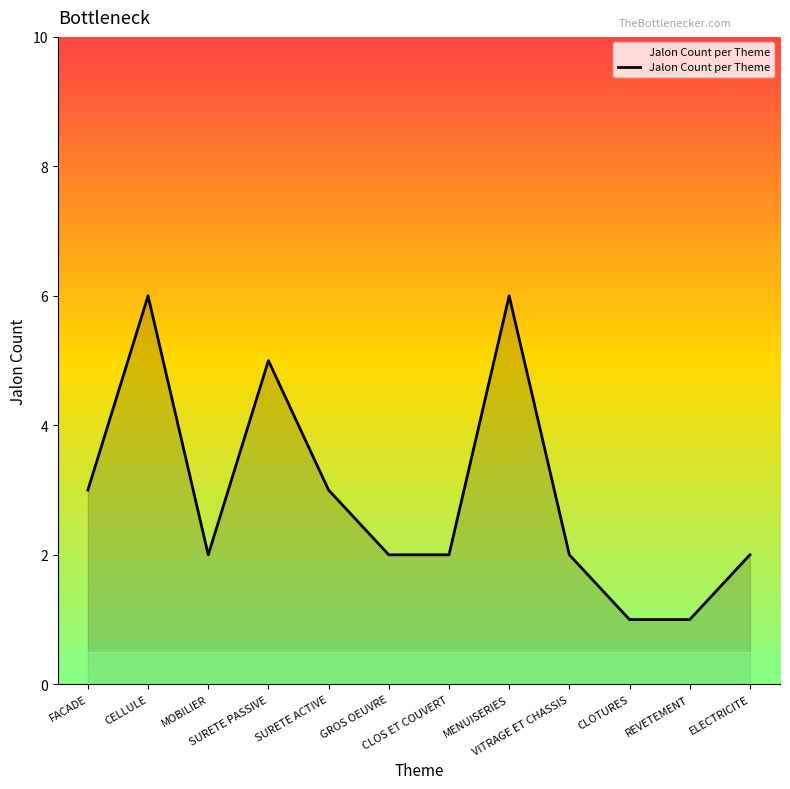

The chart shows a value of 3 at GROS OEUVRE. True or false?

False